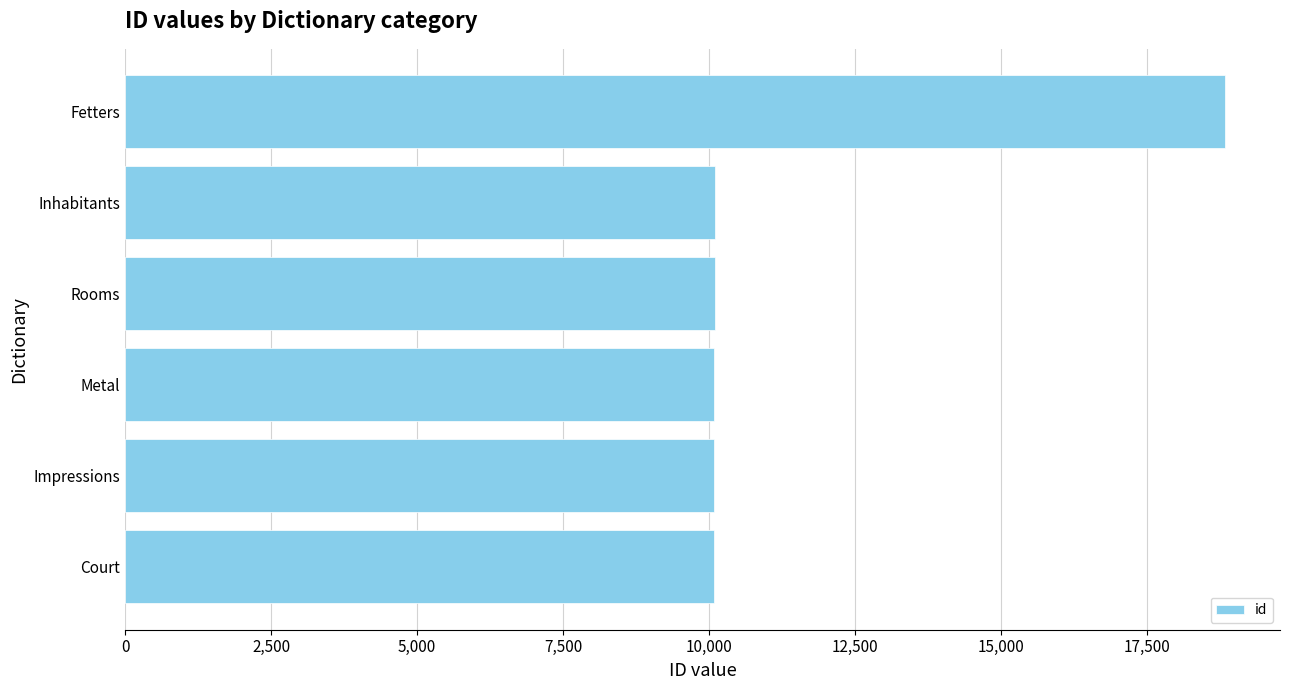

What is the ratio of the value at Fetters to the value at Rooms?

1.9